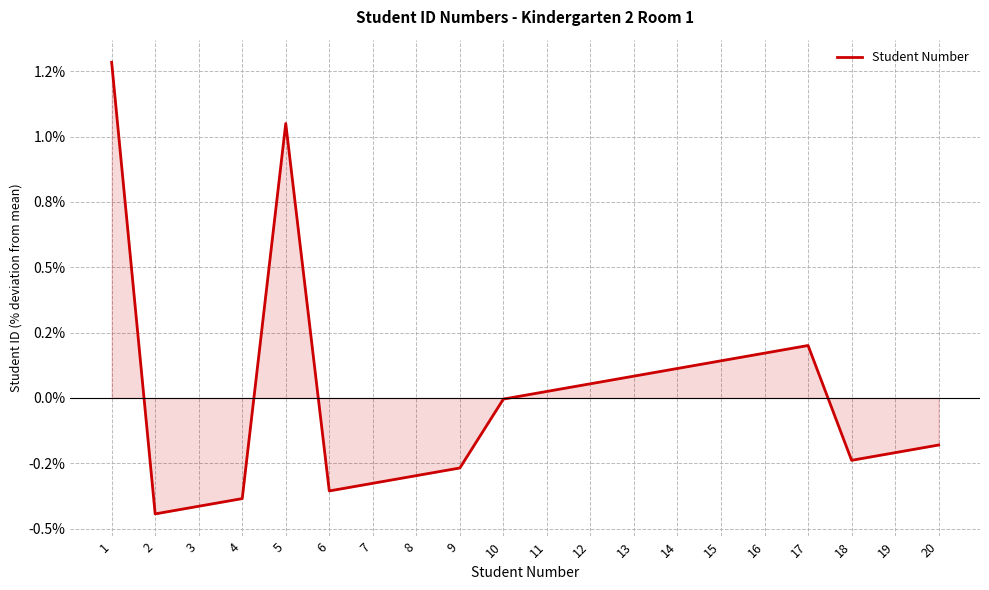

Rank the categories by value from highest to lowest.

1, 5, 17, 16, 15, 14, 13, 12, 11, 10, 20, 19, 18, 9, 8, 7, 6, 4, 3, 2